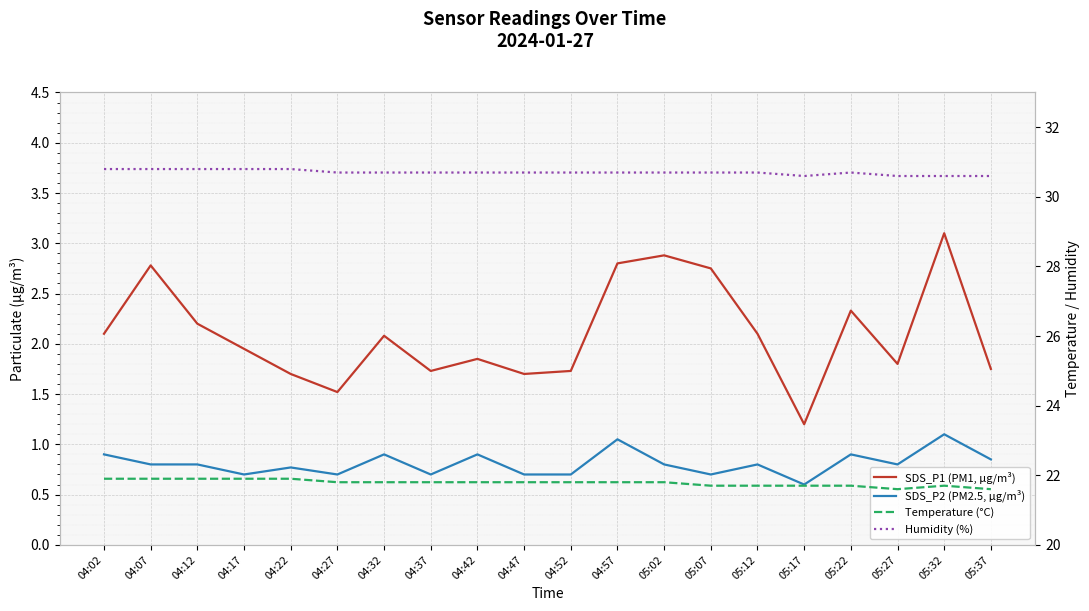

At how many categories does at least one series exceed 27?

20